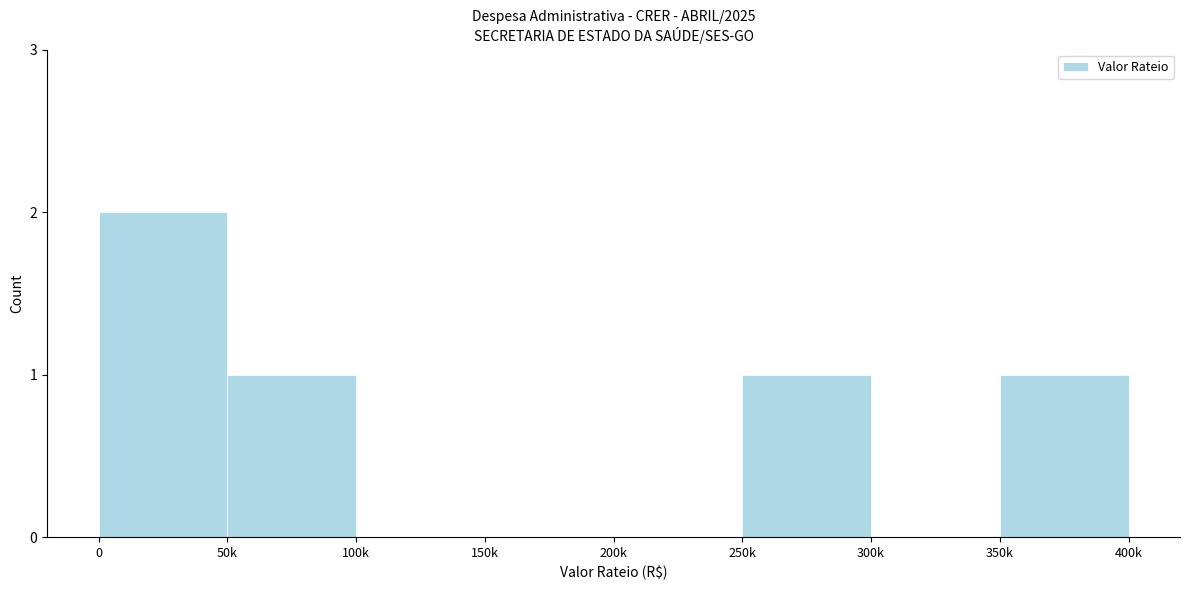

Reading right to left, list all the values displayed in this chart.

350k=1	300k=0	250k=1	200k=0	150k=0	100k=0	50k=1	0=2